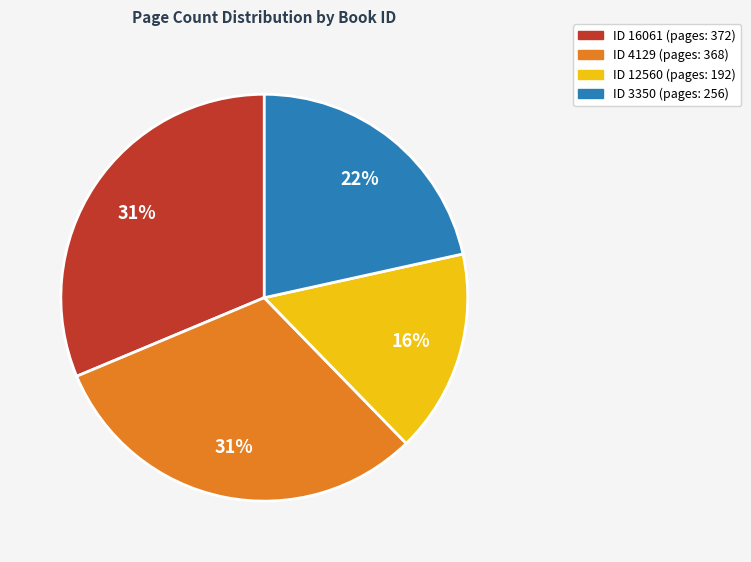

Does any single category account for the majority?

No